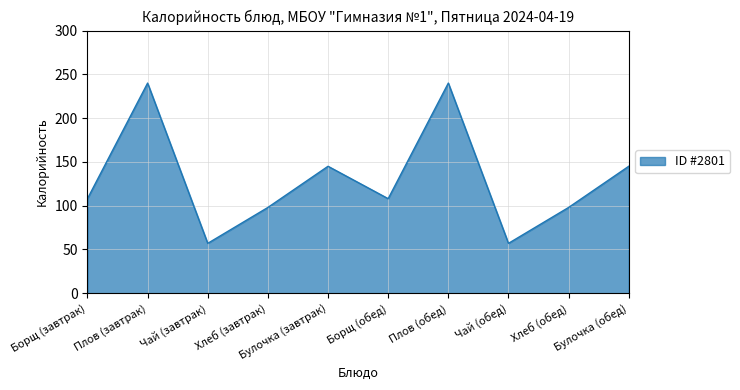

What is the approximate value at Булочка (завтрак)?

145